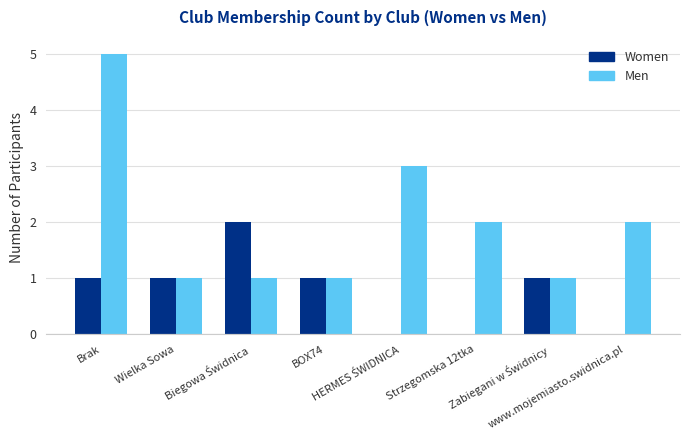

Reading left to right, transcribe all the data shown in this chart.

Women: 1	1	2	1	0	0	1	0
Men: 5	1	1	1	3	2	1	2